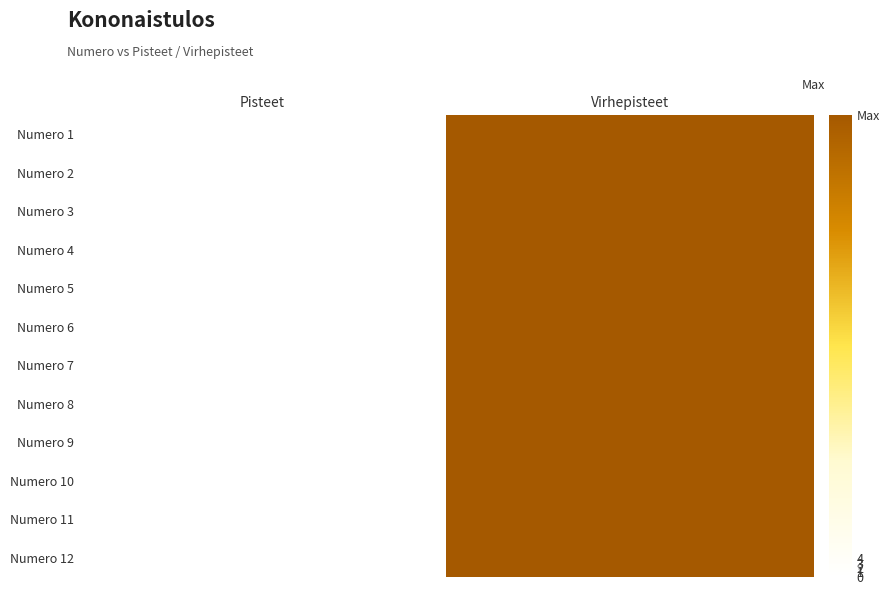

Reading left to right, list all the values displayed in this chart.

Numero 1: Pisteet=0	Virhepisteet=99
Numero 2: Pisteet=0	Virhepisteet=99
Numero 3: Pisteet=0	Virhepisteet=99
Numero 4: Pisteet=0	Virhepisteet=99
Numero 5: Pisteet=0	Virhepisteet=99
Numero 6: Pisteet=0	Virhepisteet=99
Numero 7: Pisteet=0	Virhepisteet=99
Numero 8: Pisteet=0	Virhepisteet=99
Numero 9: Pisteet=0	Virhepisteet=99
Numero 10: Pisteet=0	Virhepisteet=99
Numero 11: Pisteet=0	Virhepisteet=99
Numero 12: Pisteet=0	Virhepisteet=99